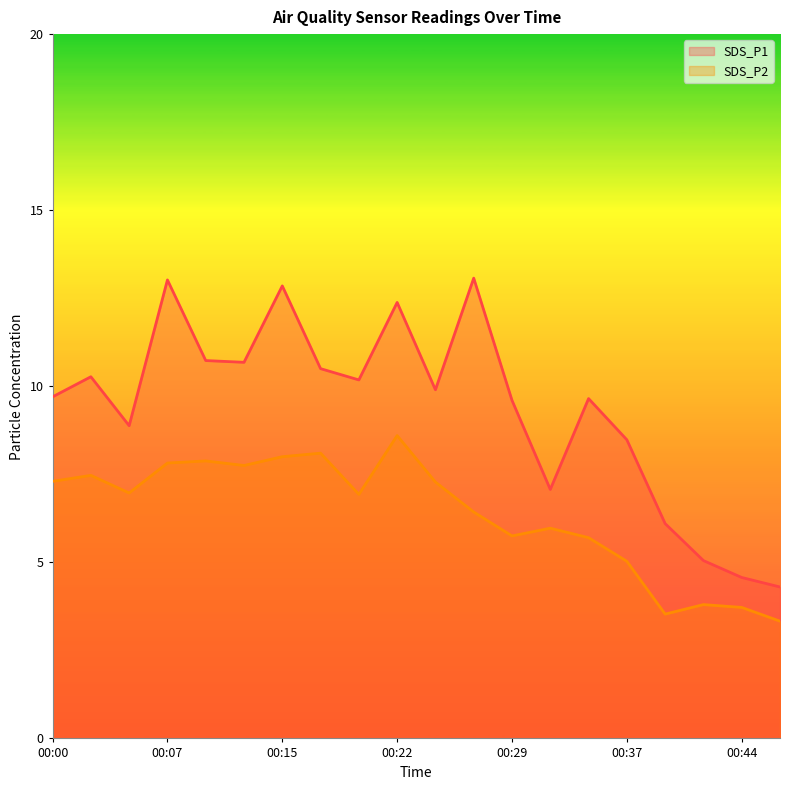

What is the average value of the SDS_P1 series?

9.3